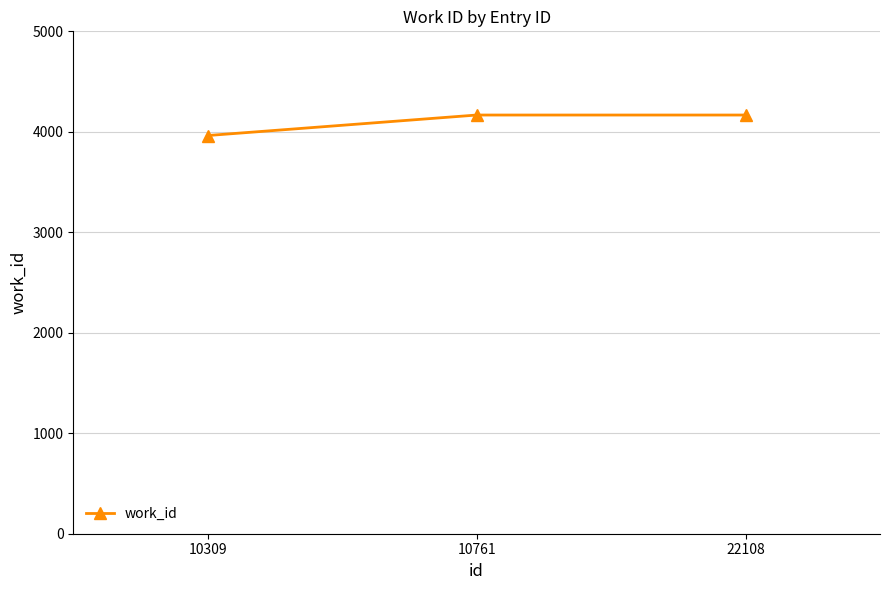

Reading right to left, transcribe all the data shown in this chart.

22108=4167	10761=4167	10309=3963